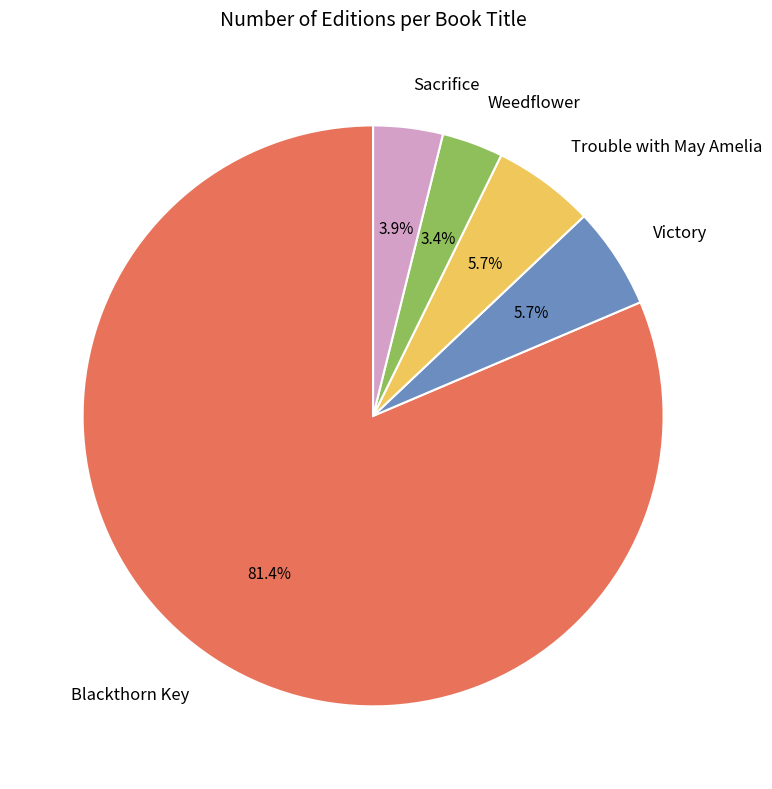

To the nearest percent, what percentage of the pie is Weedflower?

3%